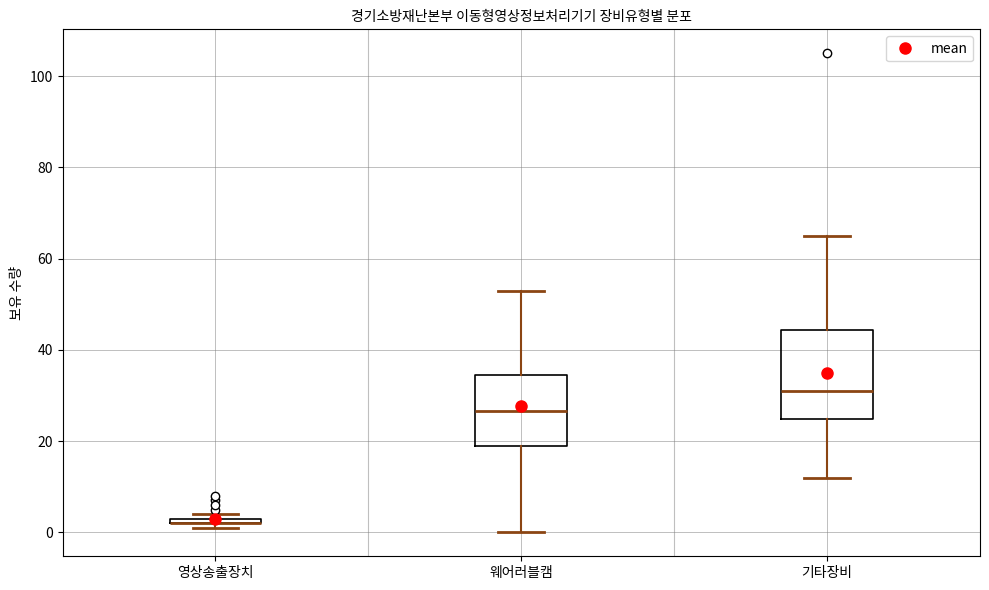

Where is the lower edge of the box for 기타장비 on the y-axis? The values are not printed on the chart, so give them approximately, as read against the axis.

24